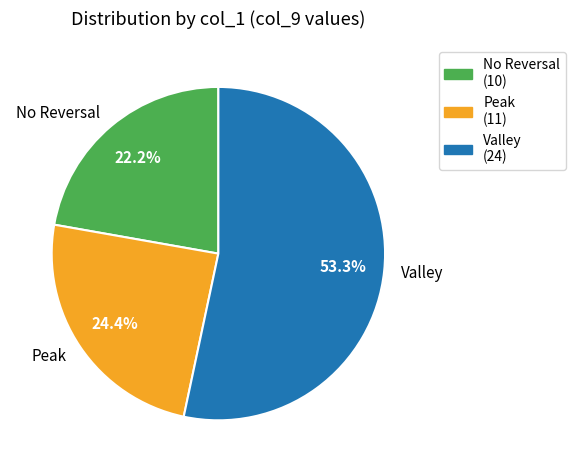

Approximately how many times larger is the value at Peak compared to Valley?

0.5